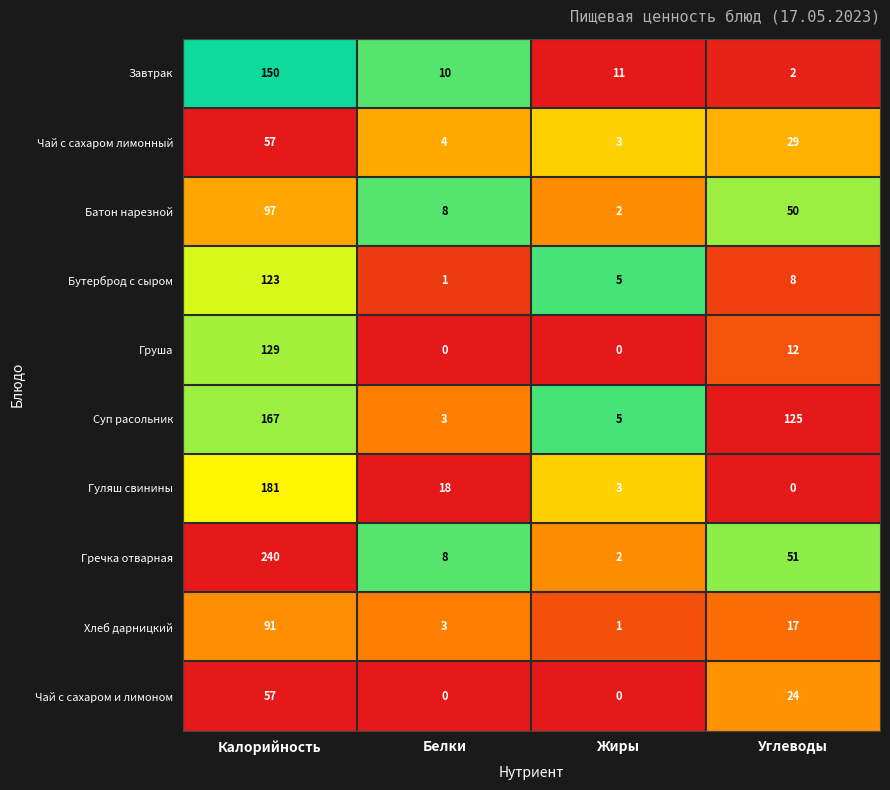

Which series changed the most between Калорийность and Углеводы?

Гречка отварная